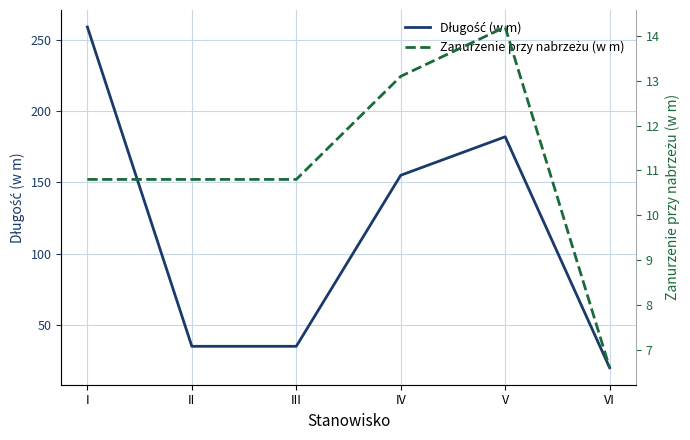

Where is the first local maximum for Długość (w m)?

V